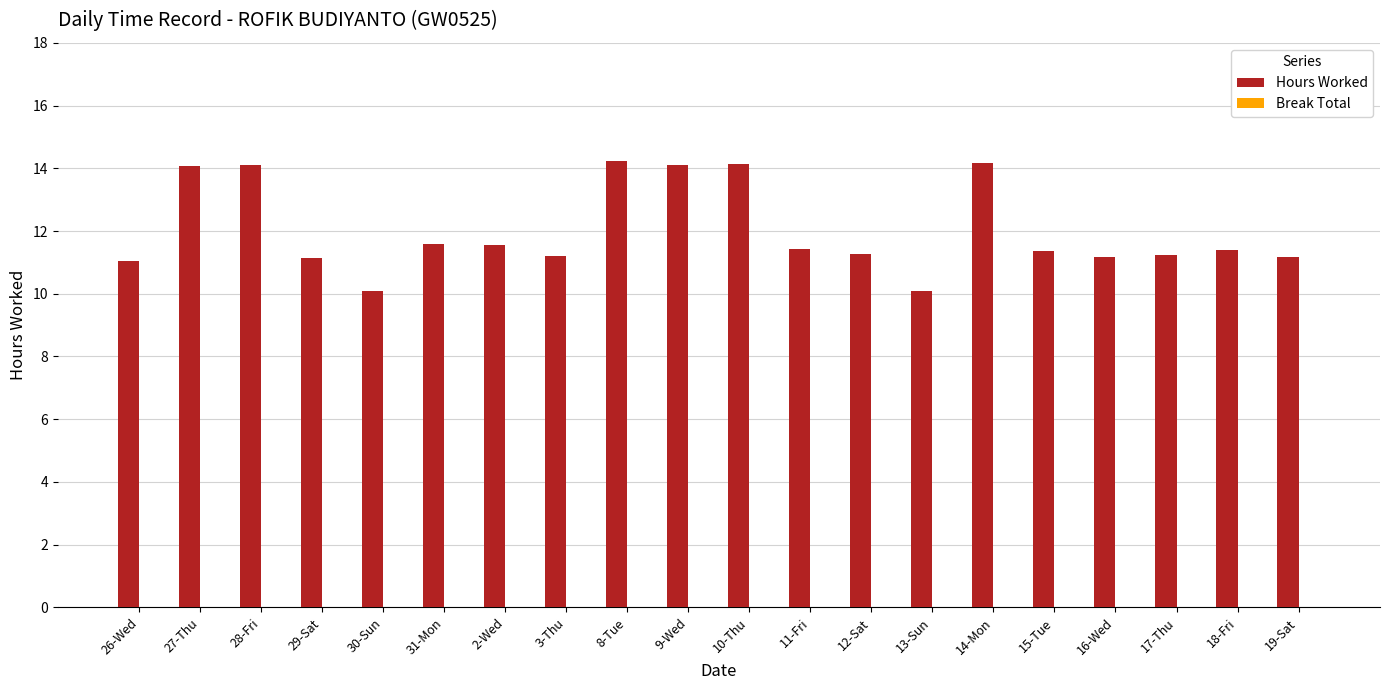

What is the label of the 11th bar from the right?

9-Wed